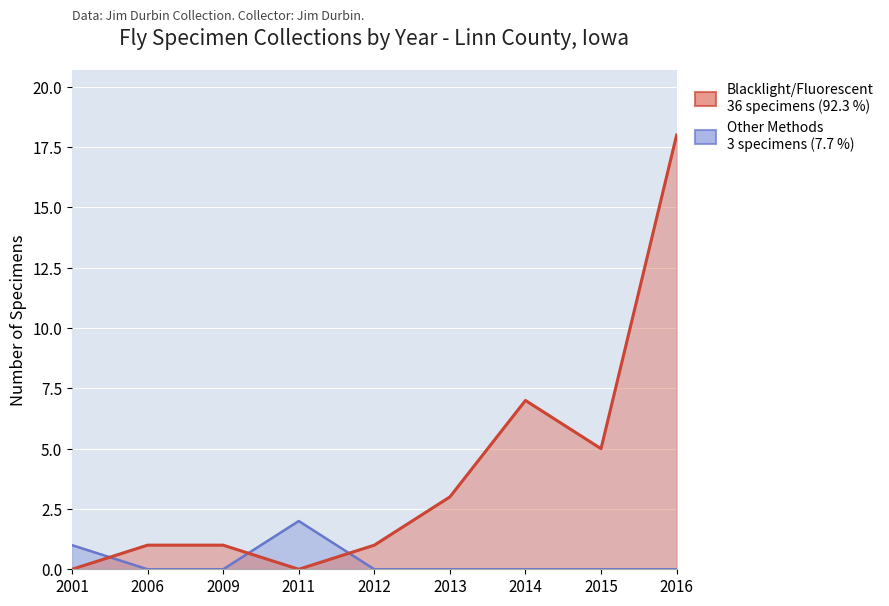

True or false: Other Methods has a value of 0 at 2012.

True